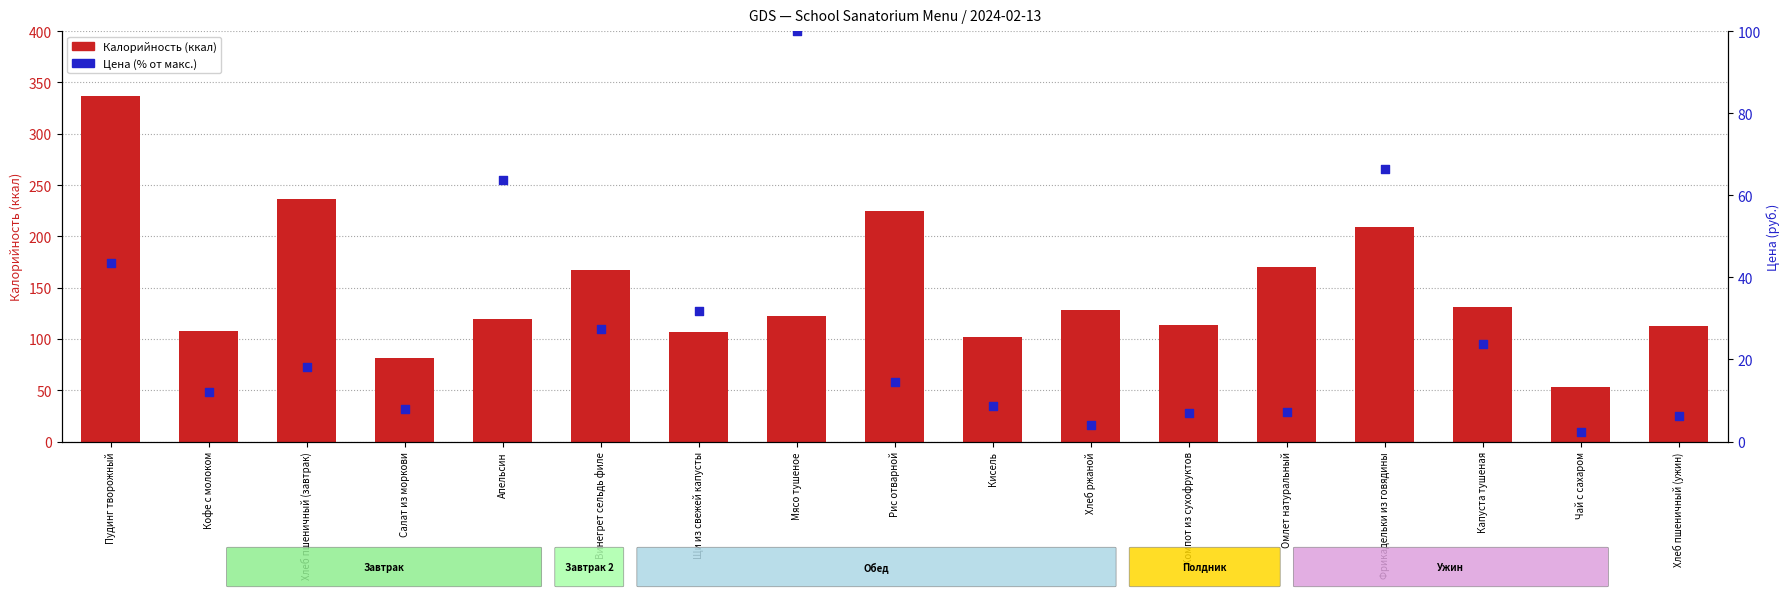

What are all the series names shown in the legend?

Калорийность, Цена (% от макс.)